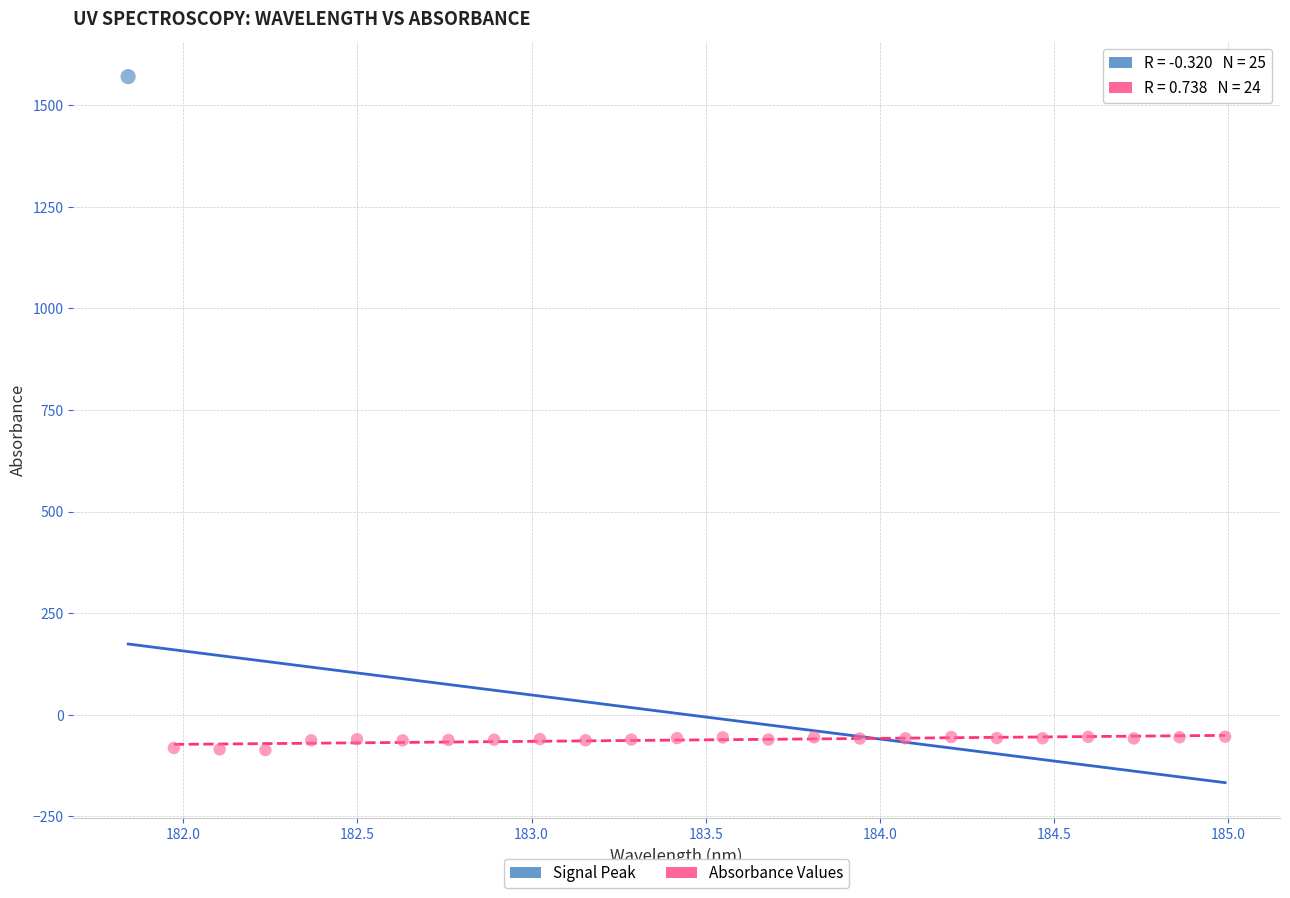

What are all the series names shown in the legend?

Signal Peak, Absorbance Values